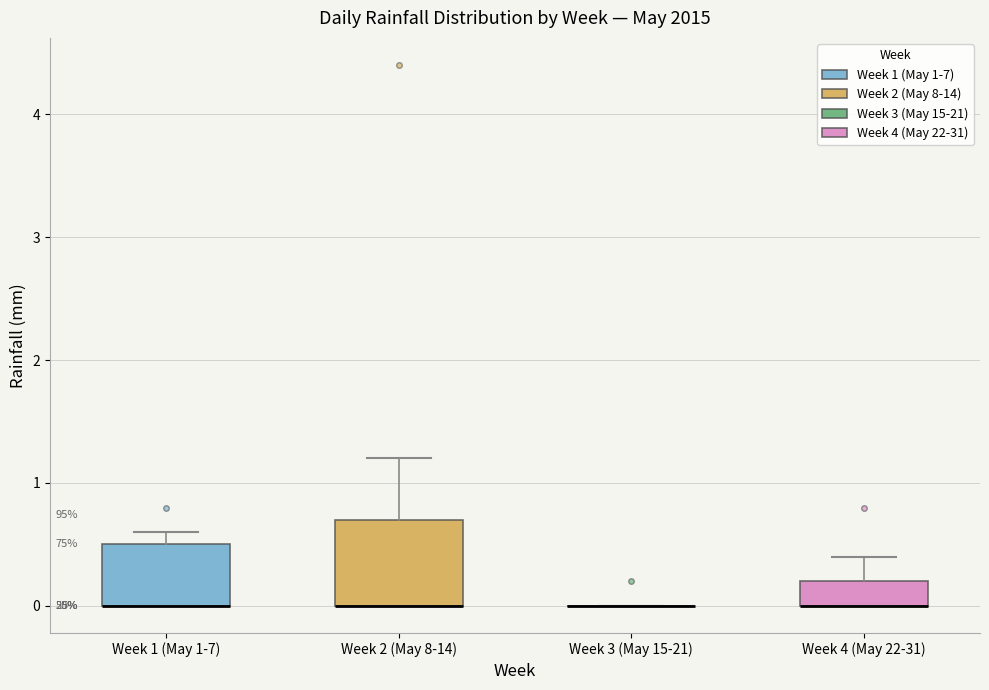

Which box is the tallest, from its lower edge to its upper edge?

Week 2 (May 8-14)